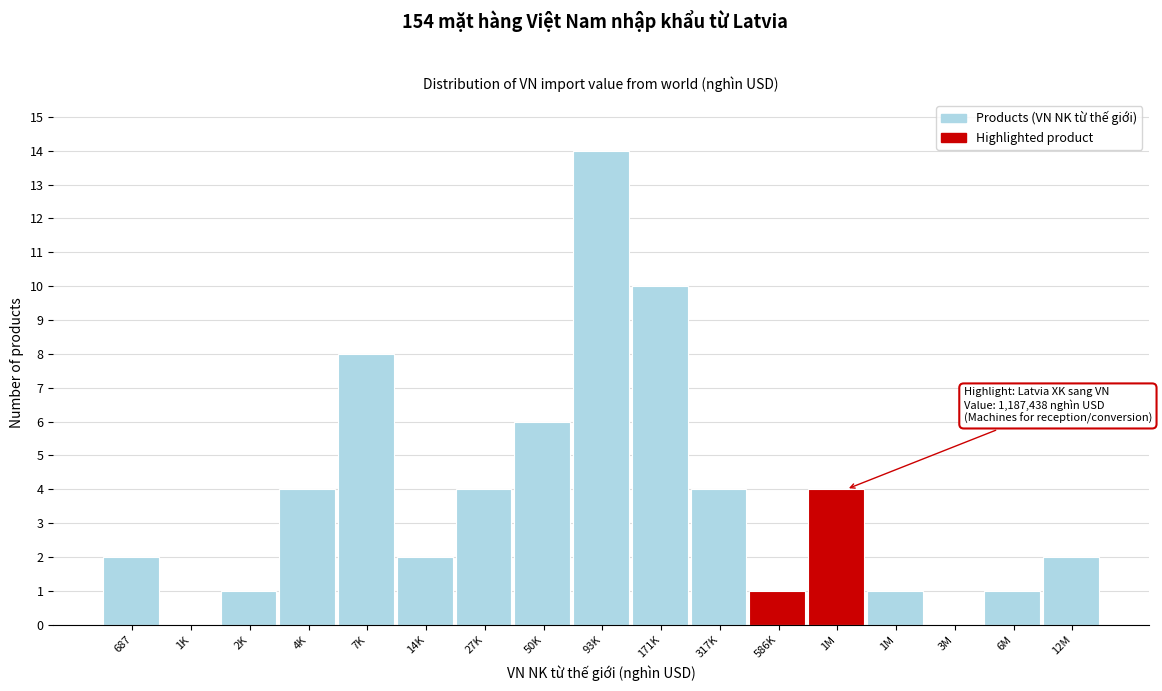

Are the bars horizontal?

No